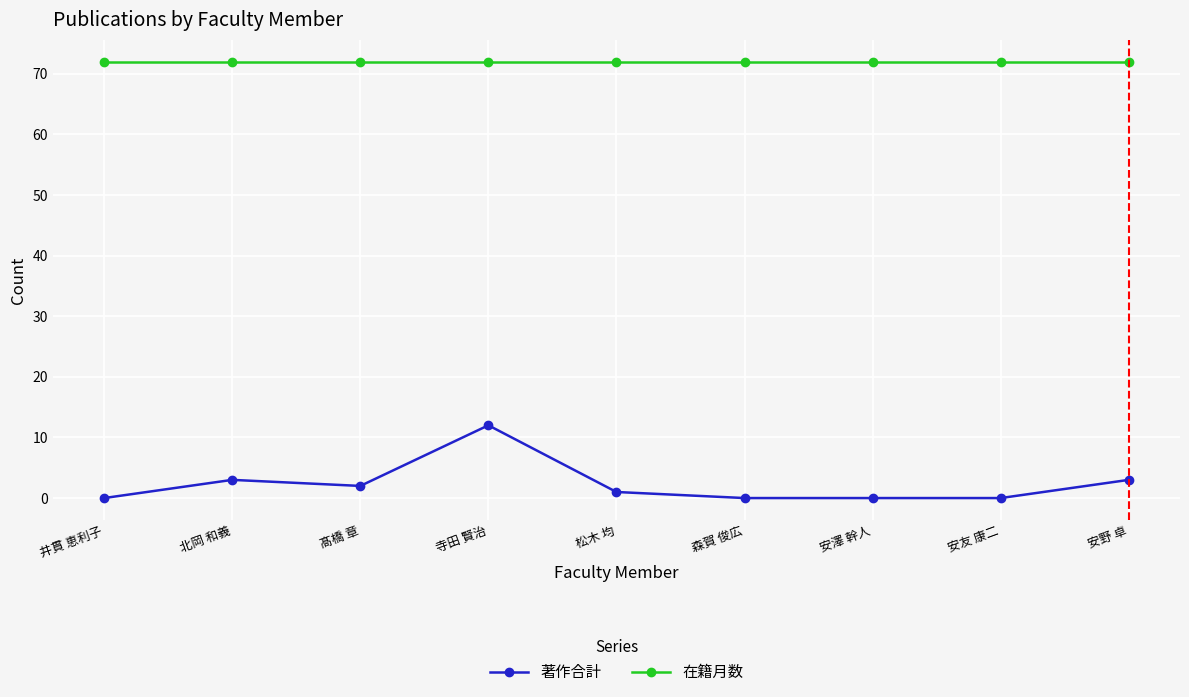

How many series are shown in this chart?

2